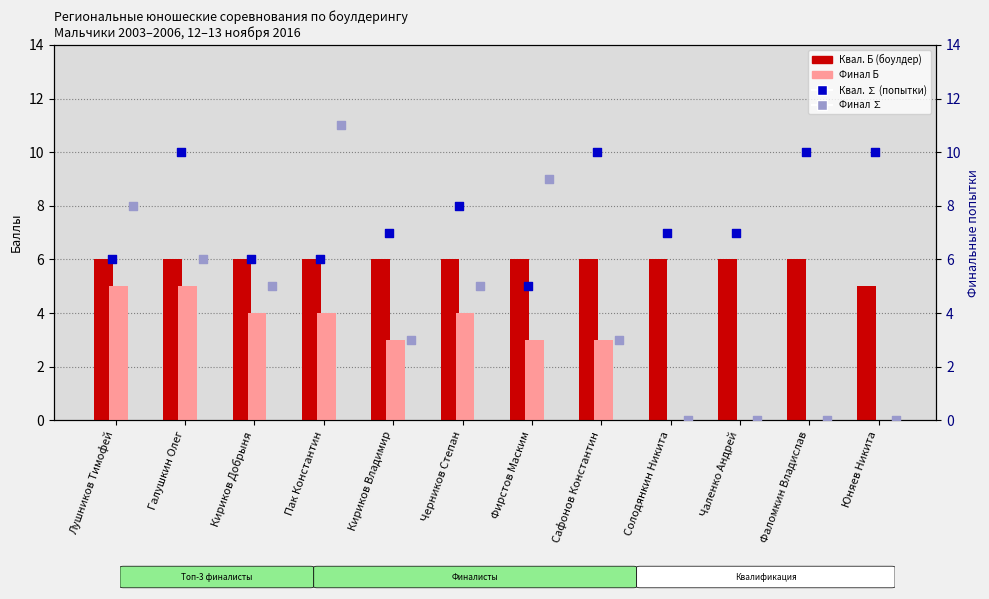

At which category is the sum across all series the highest?

Галушкин Олег